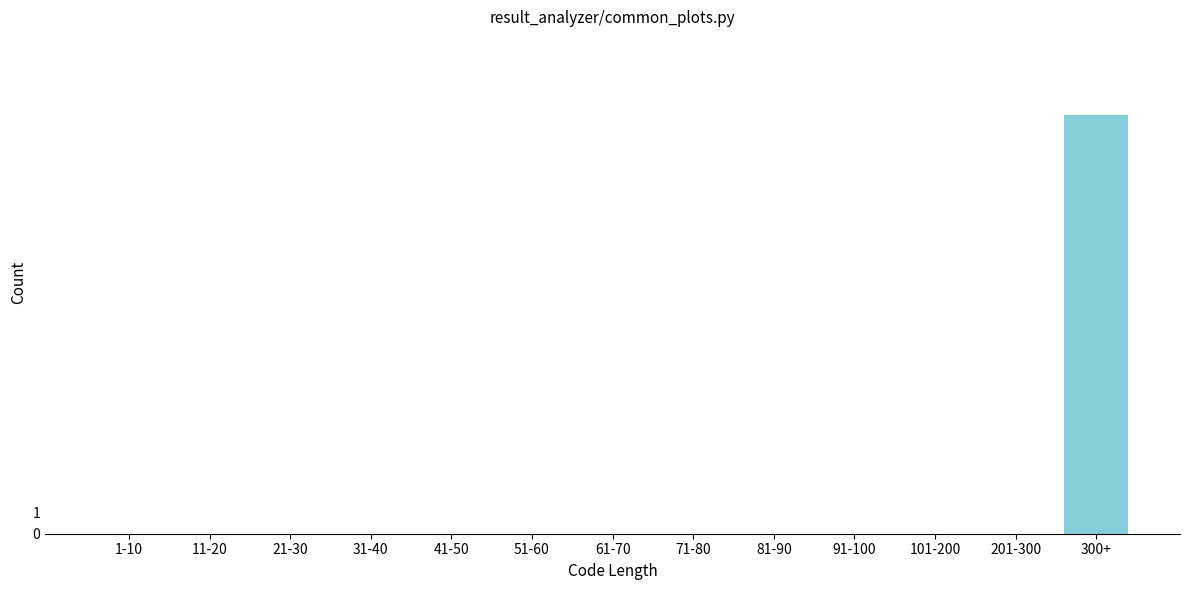

Reading right to left, transcribe all the data shown in this chart.

300+=20	201-300=0	101-200=0	91-100=0	81-90=0	71-80=0	61-70=0	51-60=0	41-50=0	31-40=0	21-30=0	11-20=0	1-10=0